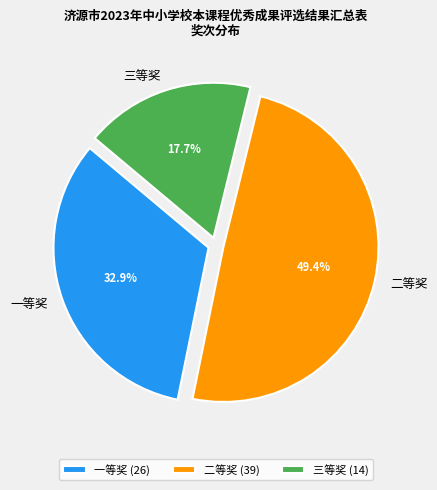

Is it true that 三等奖 is 25% of the pie?

False